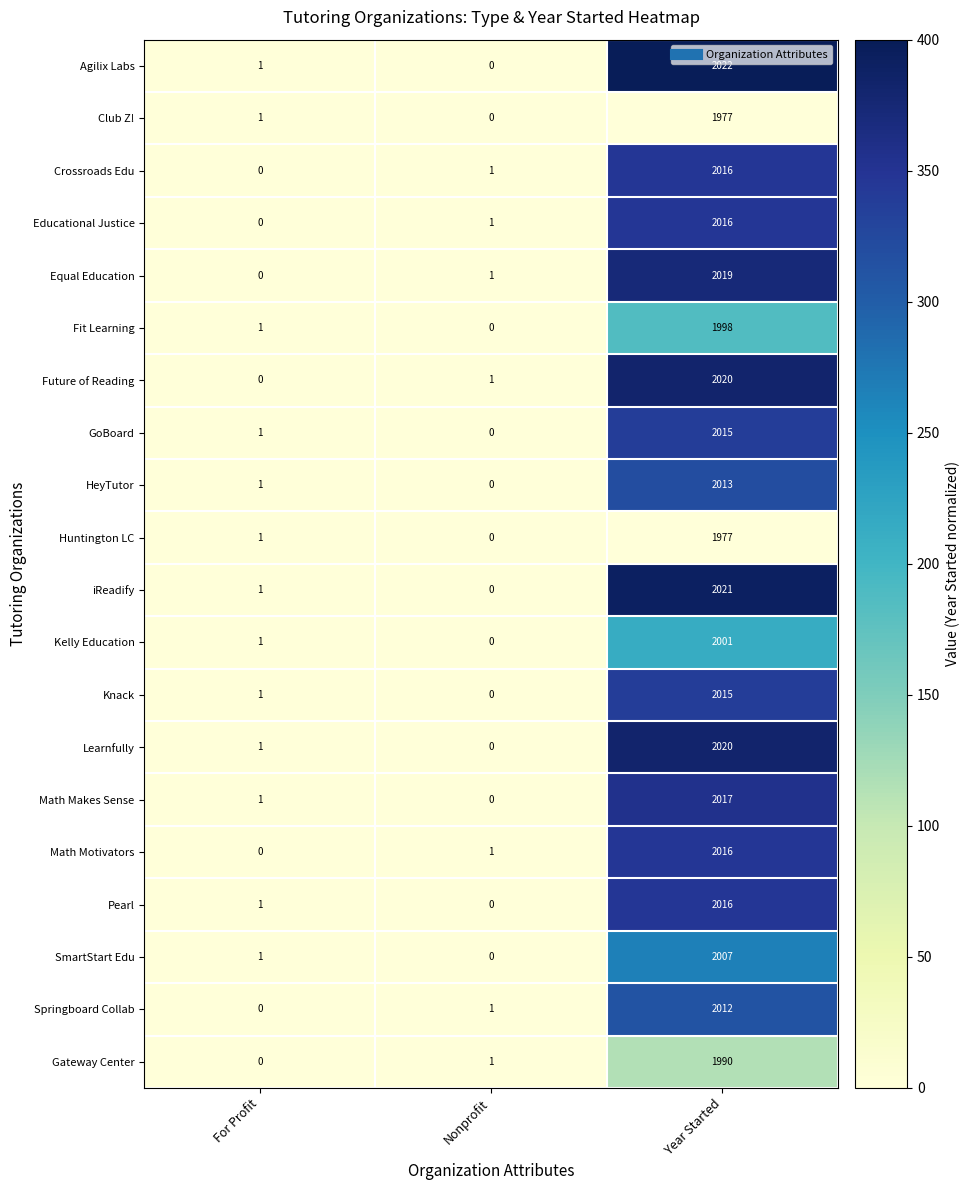

Which series has the largest range (max minus min)?

Agilix Labs